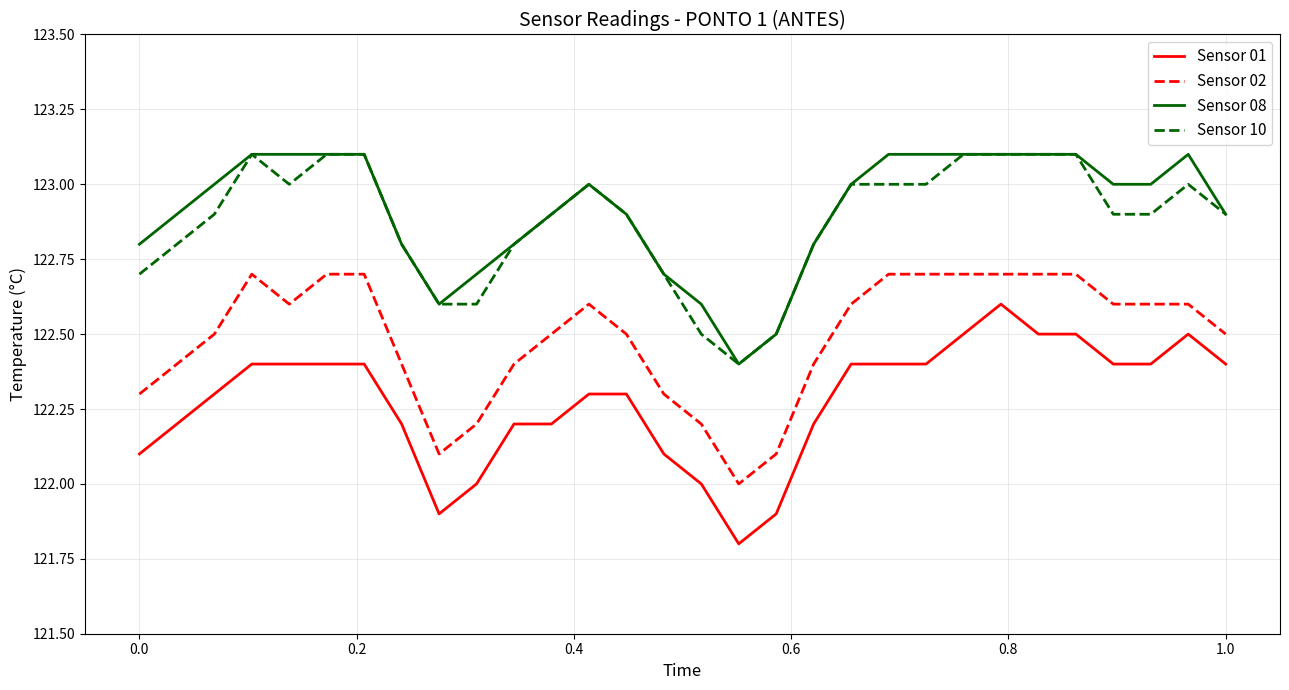

What is the greatest value displayed?

123.1